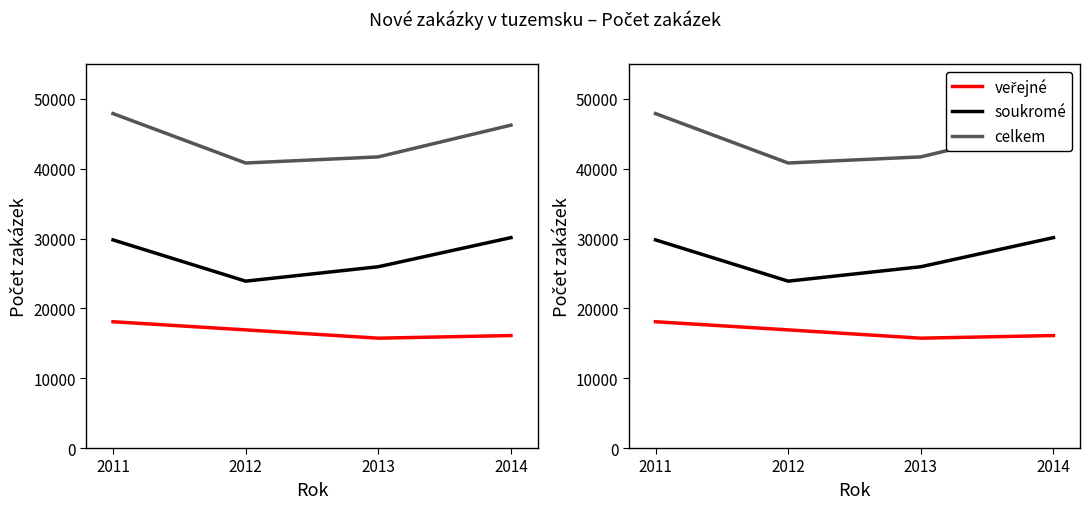

What is the highest value of the veřejné series?

18084